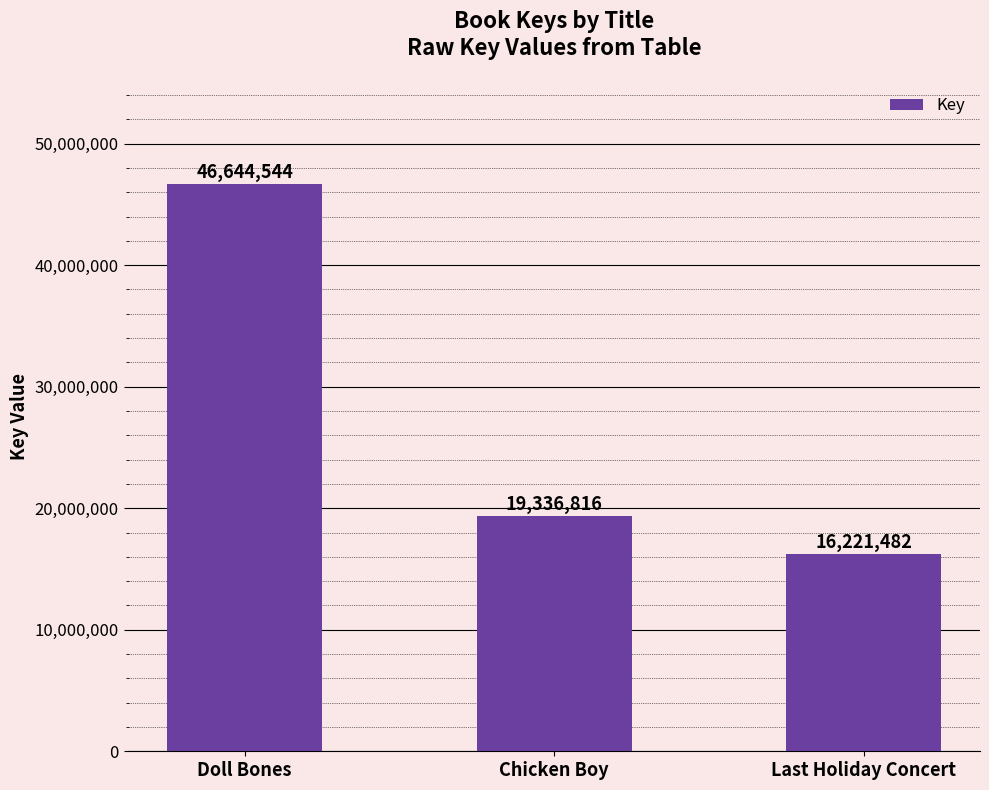

How many categories are shown in the chart?

3